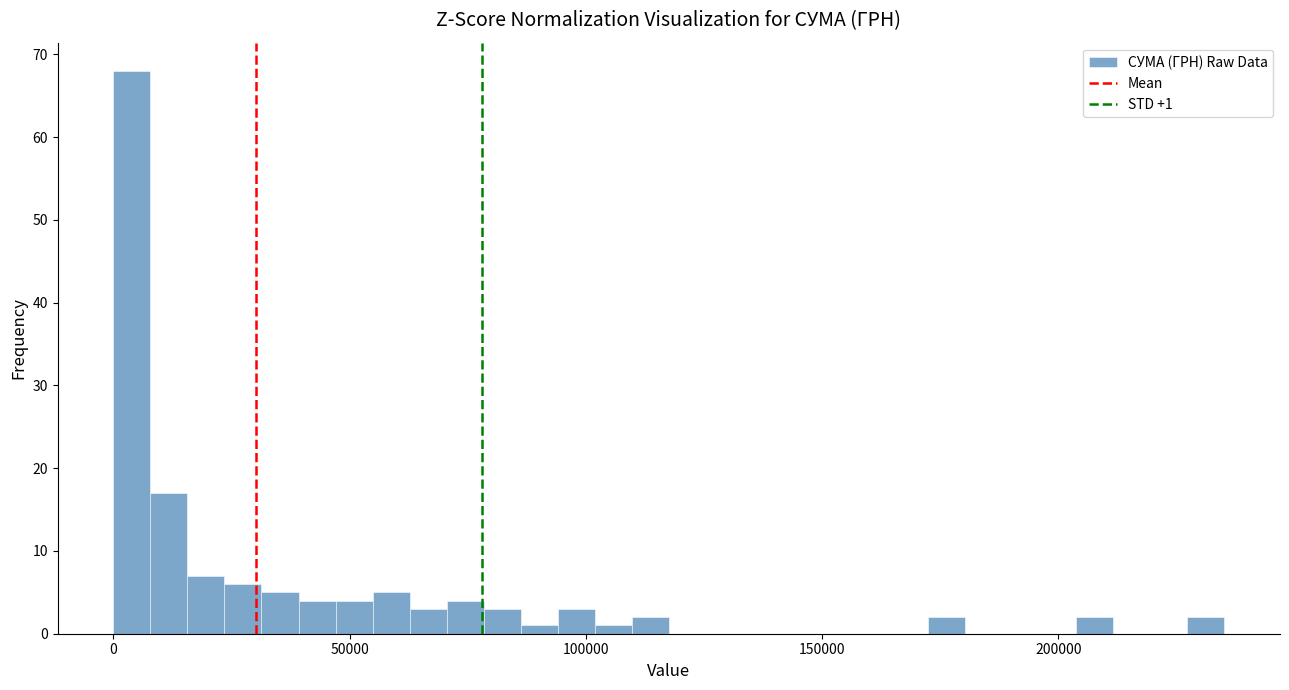

Read against the x-axis, roughly where is the centre of the tallest bar?

5000